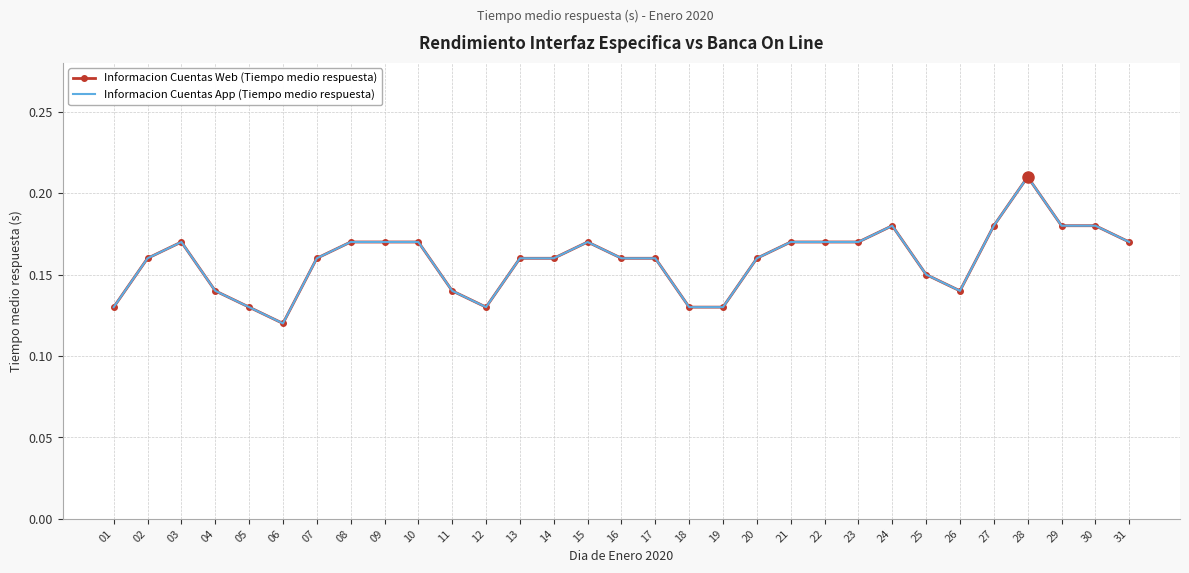

Is the value of Informacion Cuentas App (Tiempo medio respuesta) at 26 greater than the value of Informacion Cuentas Web (Tiempo medio respuesta) at 16?

No